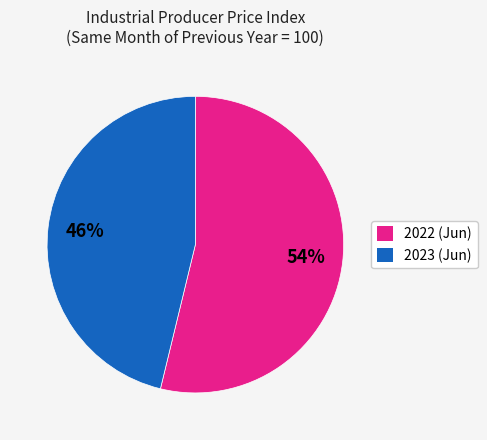

Combined, do 2022 (Jun) and 2023 (Jun) account for over 50%?

Yes